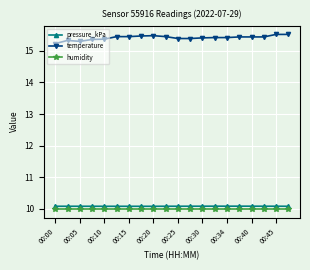

True or false: humidity and pressure_kPa intersect in this chart.

False